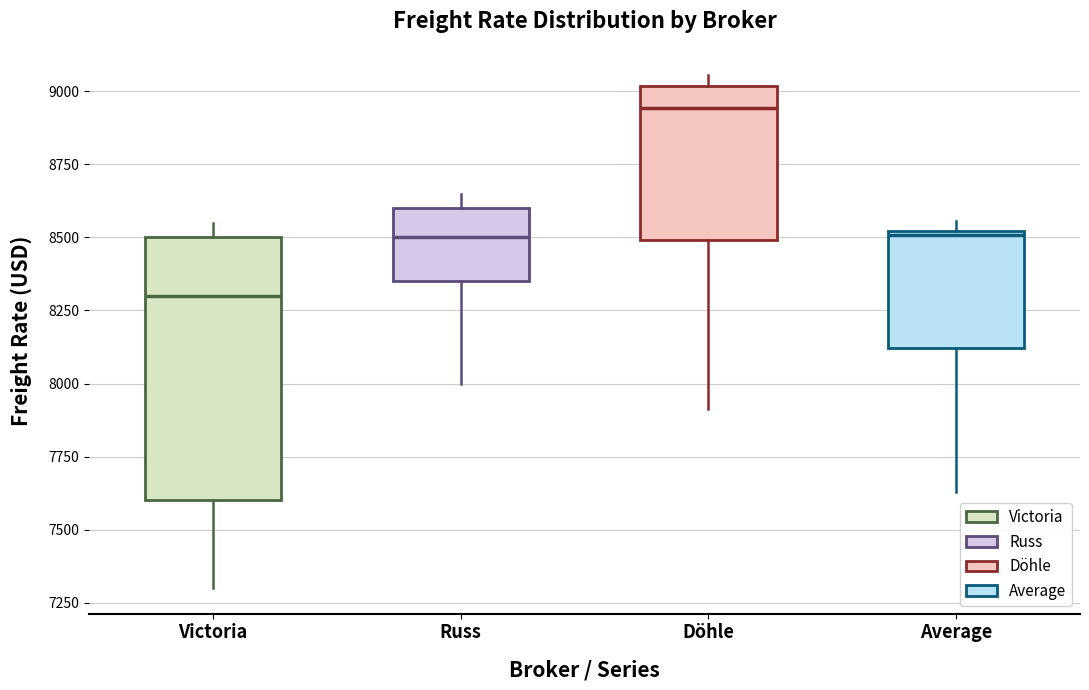

Reading left to right, read every box against the y-axis: the position of its median line, the range the box covers, and the ends of its whiskers. The values are not printed on the chart, so give them approximately, as read against the axis.

Victoria: median 8300, box 7600 to 8500, whiskers 7300 to 8550
Russ: median 8500, box 8350 to 8600, whiskers 8000 to 8650
Döhle: median 8950, box 8500 to 9000, whiskers 7900 to 9050
Average: median 8500, box 8100 to 8500, whiskers 7650 to 8550